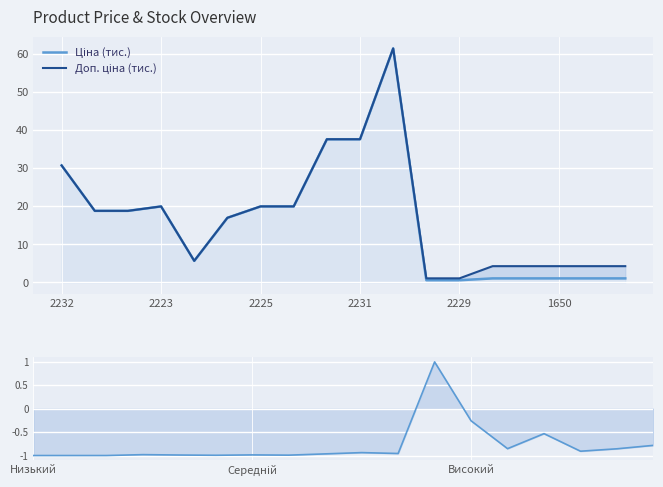

True or false: Ціна (тис.) has a value of 1.1 at 17.

True